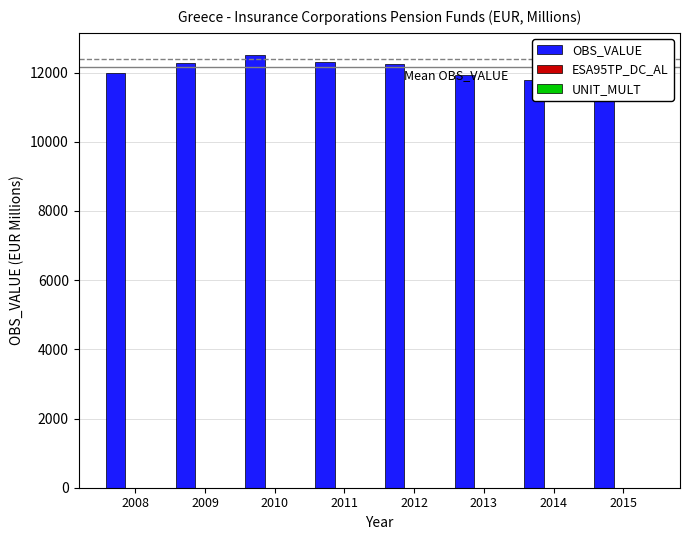

Which series has the largest total across all categories?

OBS_VALUE